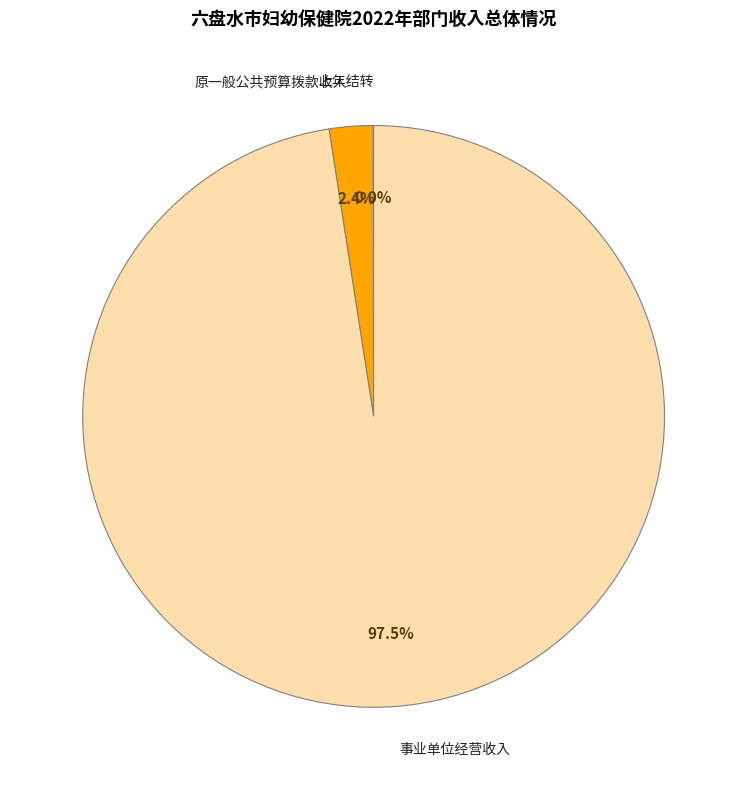

Which category has the biggest portion of the pie?

事业单位经营收入